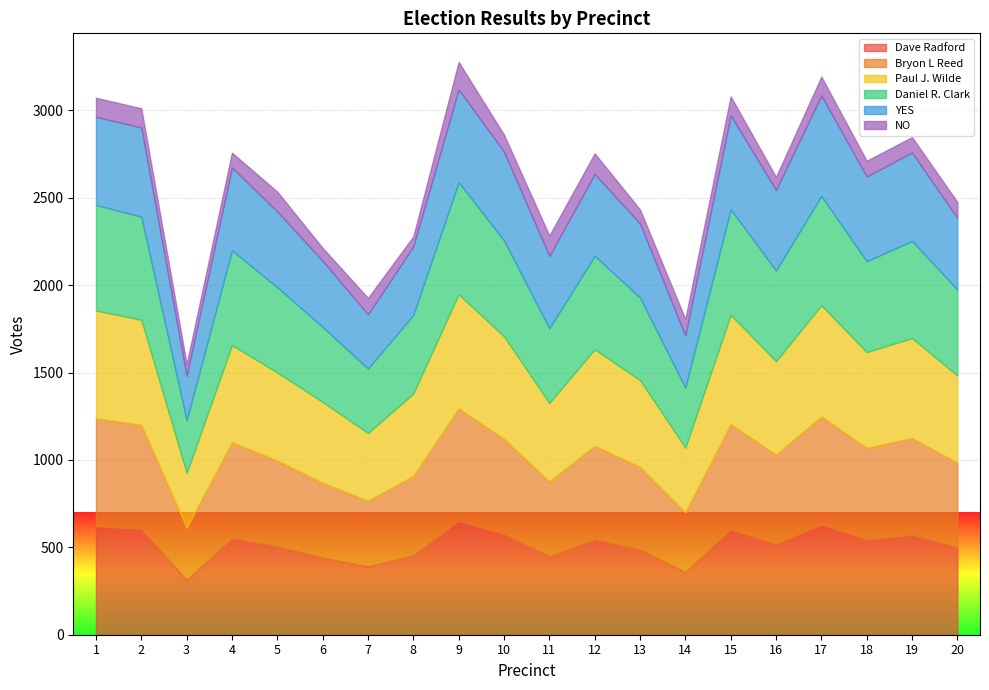

Where does the Daniel R. Clark series first go above 520?

1